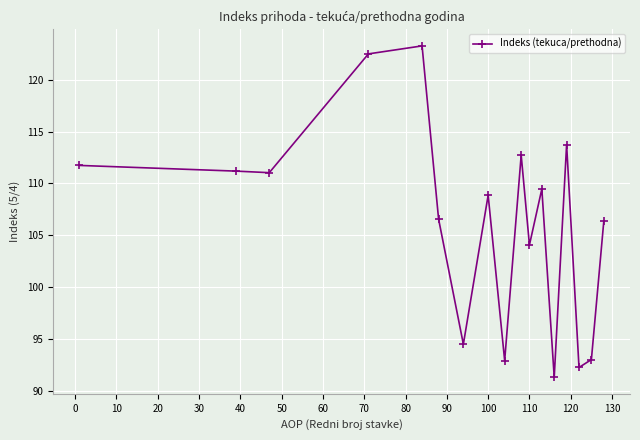

True or false: the data has more than 2 interior local peaks.

True